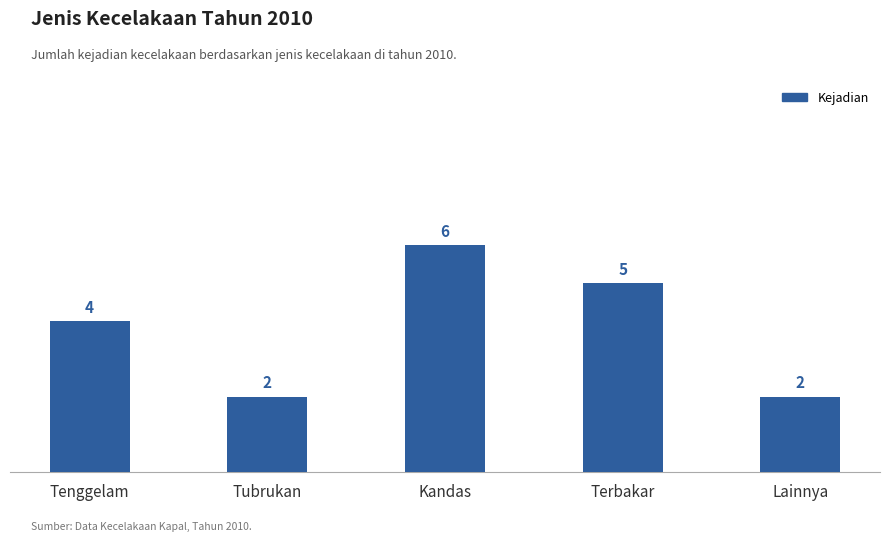

How many values are below 4?

2